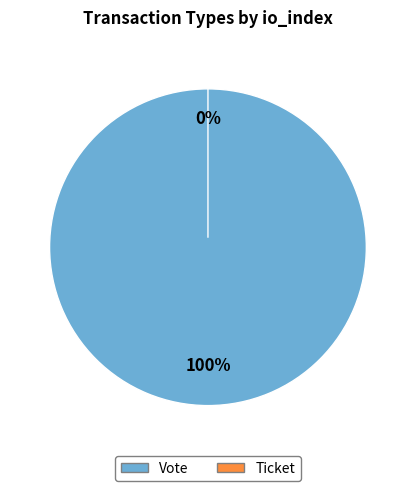

Which slice is the largest?

Vote